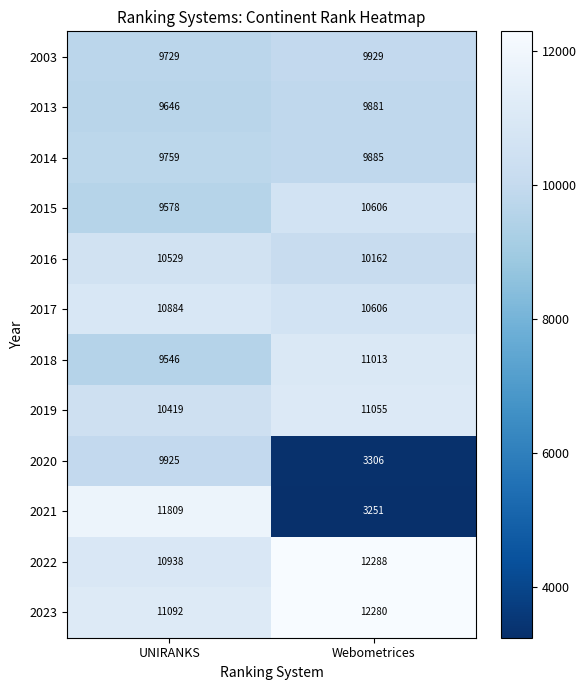

The value of 2014 at UNIRANKS is 9759. True or false?

True